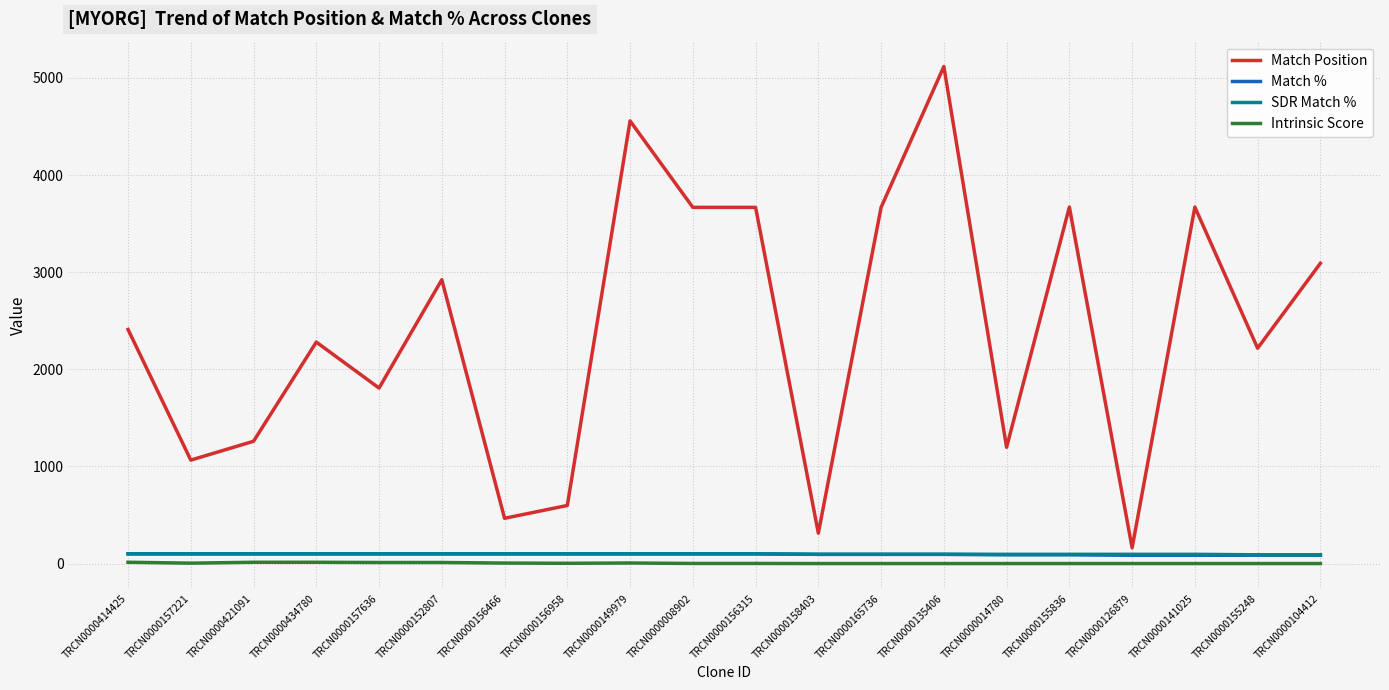

Which series has the largest total across all categories?

Match Position